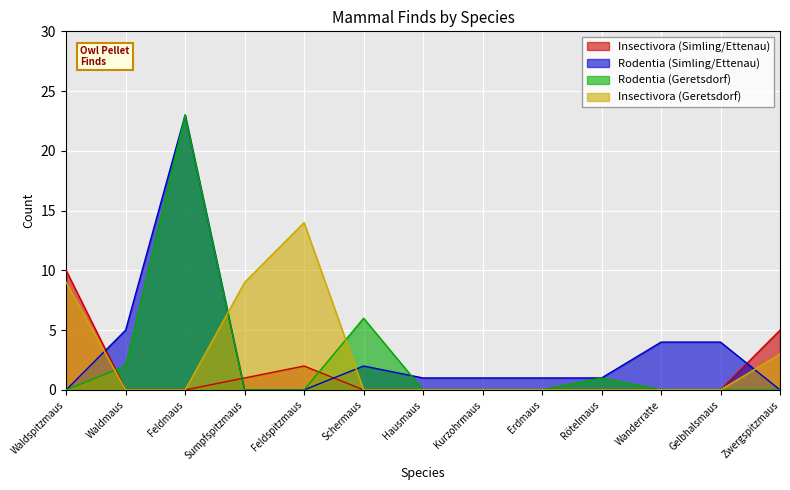

What are all the series names shown in the legend?

Insectivora (Simling/Ettenau), Rodentia (Simling/Ettenau), Rodentia (Geretsdorf), Insectivora (Geretsdorf)